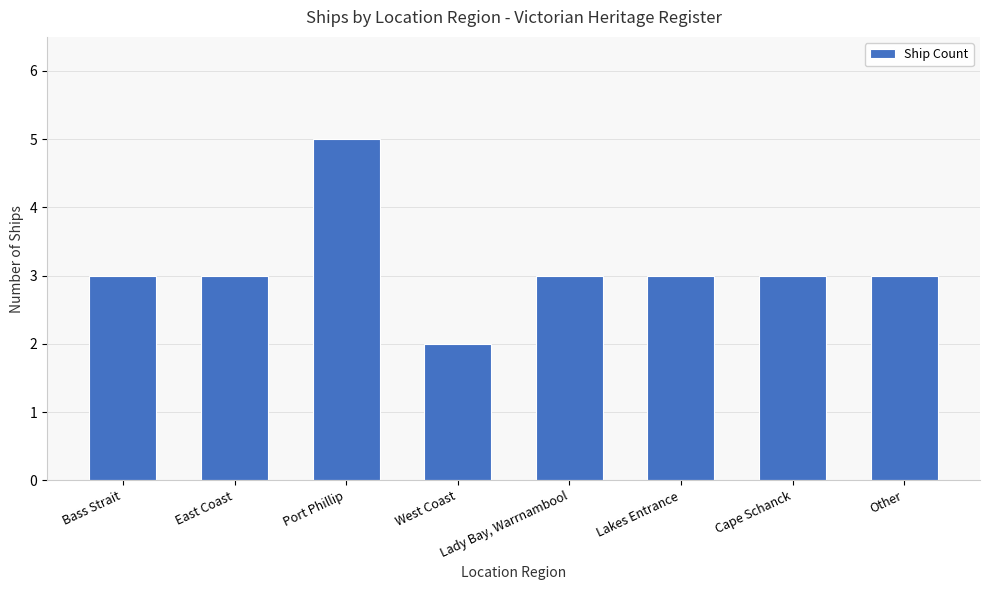

Which label corresponds to the largest value in the chart?

Port Phillip